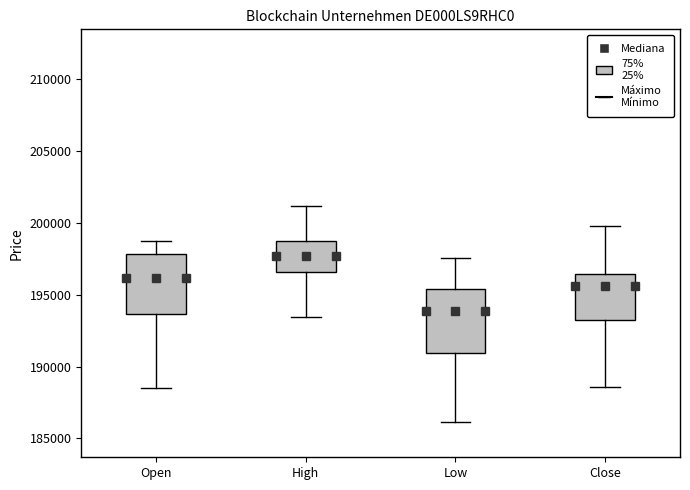

Reading left to right, transcribe this box plot: for each box, give where its median line is, the range the box spans, and where its two whiskers end, as read against the y-axis. The values are not printed on the chart, so give them approximately, as read against the axis.

Open: median 196000, box 193500 to 198000, whiskers 188500 to 198500
High: median 197500, box 196500 to 198500, whiskers 193500 to 201000
Low: median 194000, box 191000 to 195500, whiskers 186000 to 197500
Close: median 195500, box 193000 to 196500, whiskers 188500 to 200000